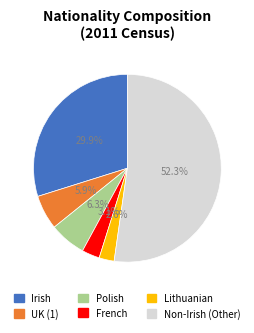

To the nearest percent, what is the average slice percentage?

17%